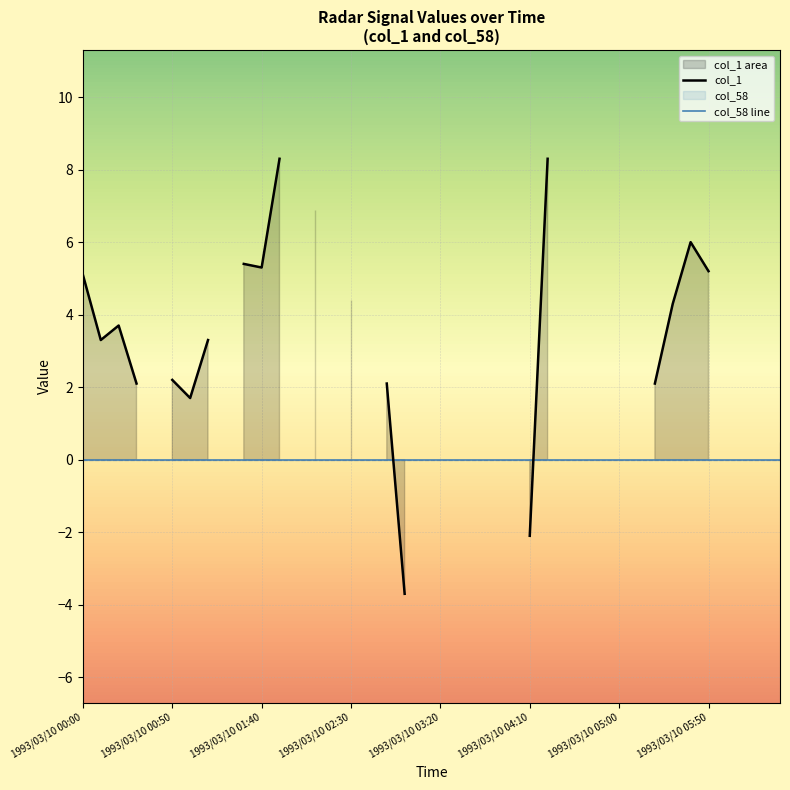

What is the value of the col_1 point at the 1st from the left?

5.1